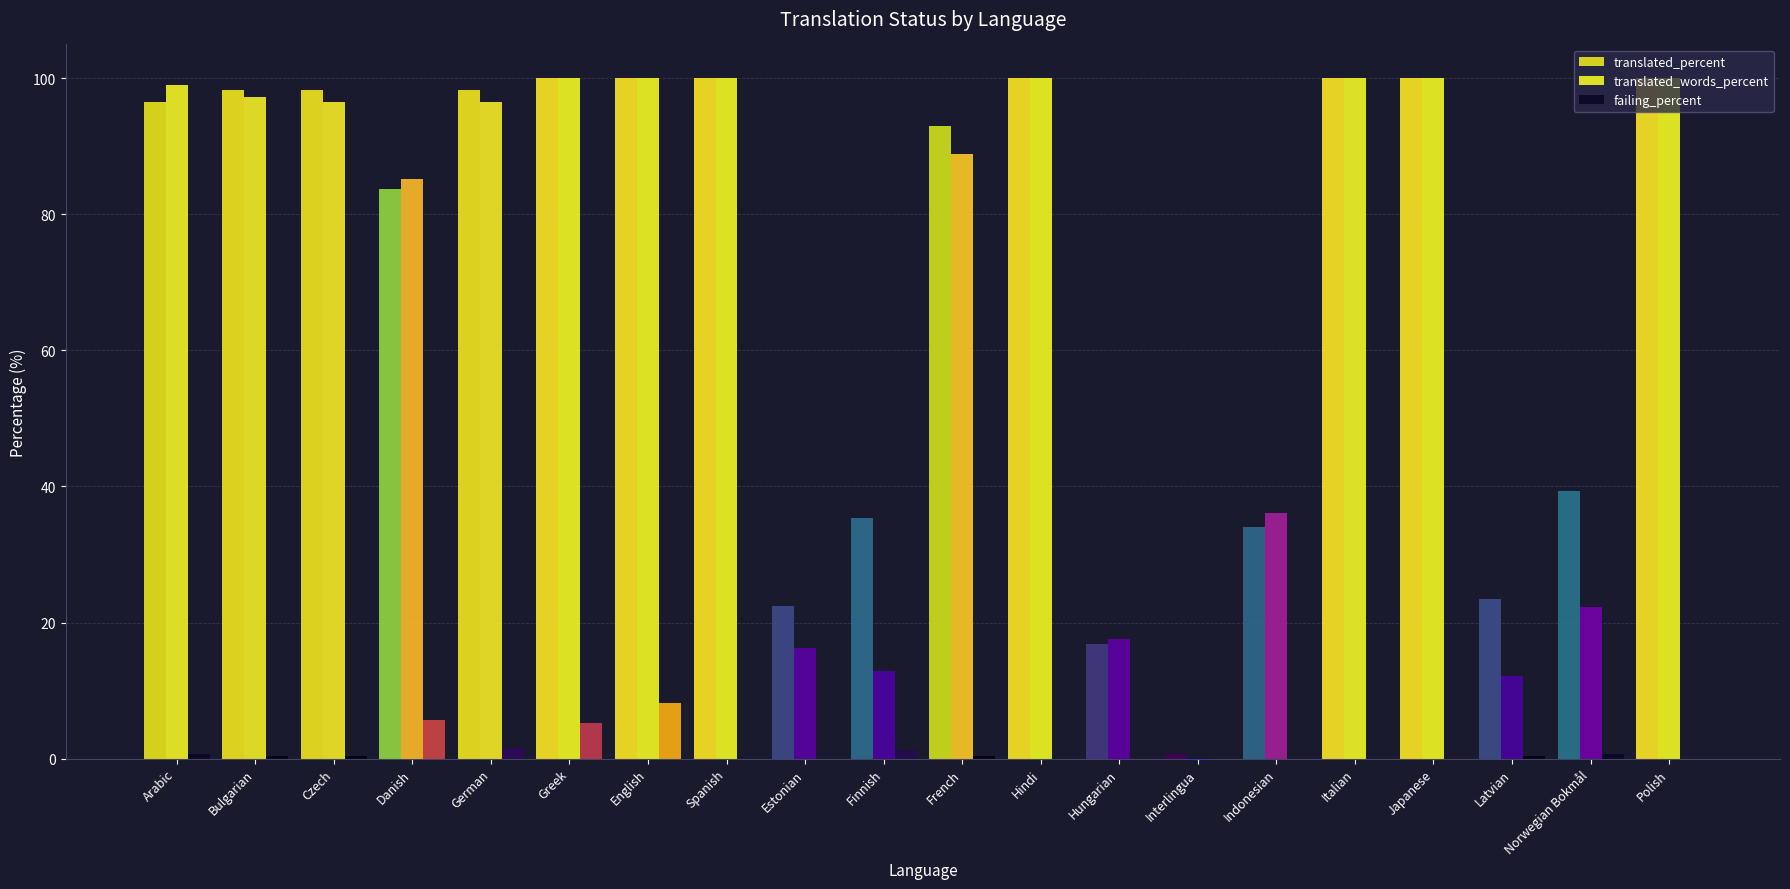

Where is translated_percent nearest to the value 50?

Norwegian Bokmål